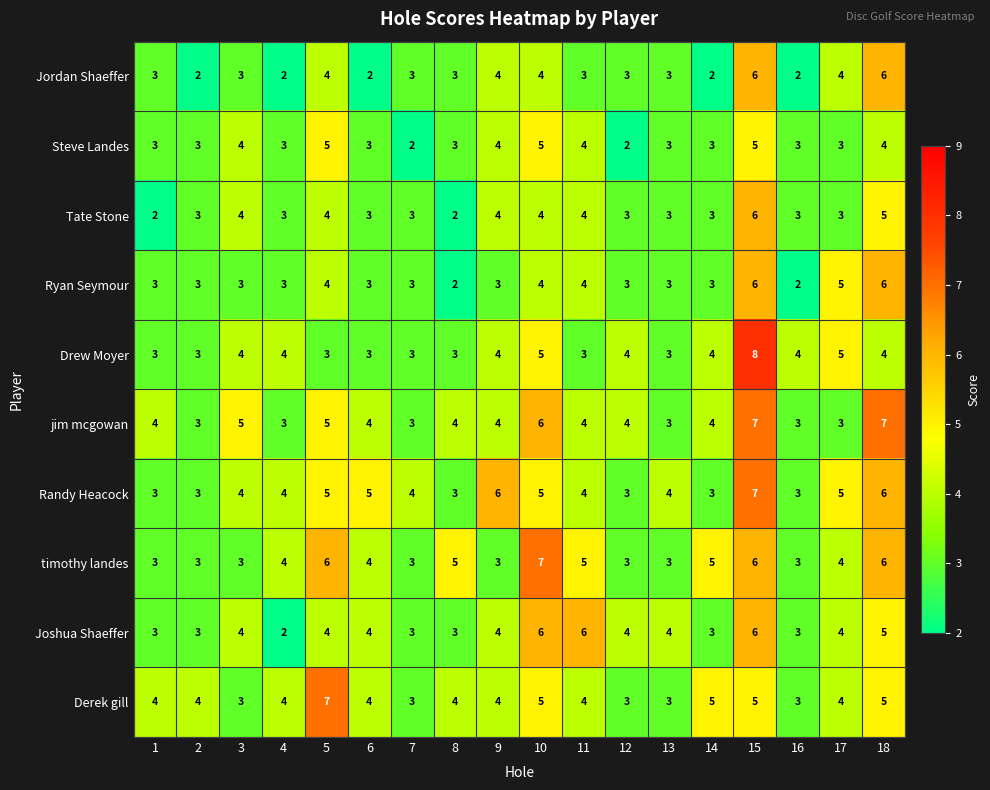

What is the average value of the Joshua Shaeffer series?

4